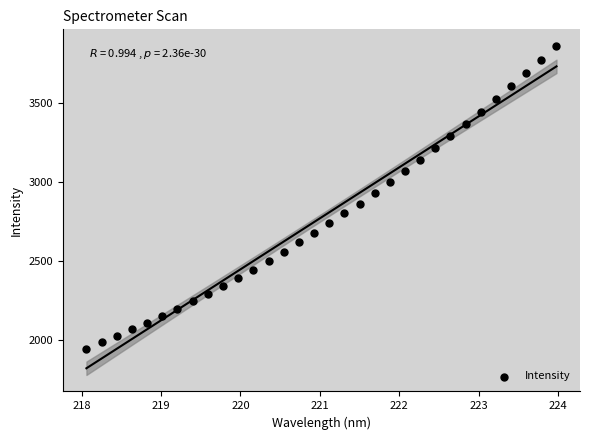

What is the range of Y values (max minus min)?

1915.3